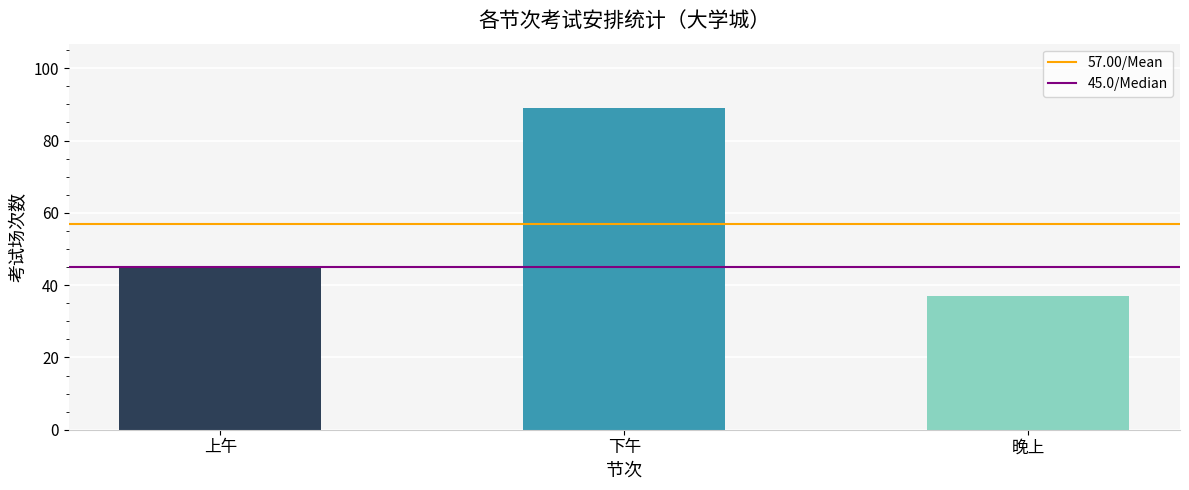

What is the sum of the values at 下午 and 晚上?

126